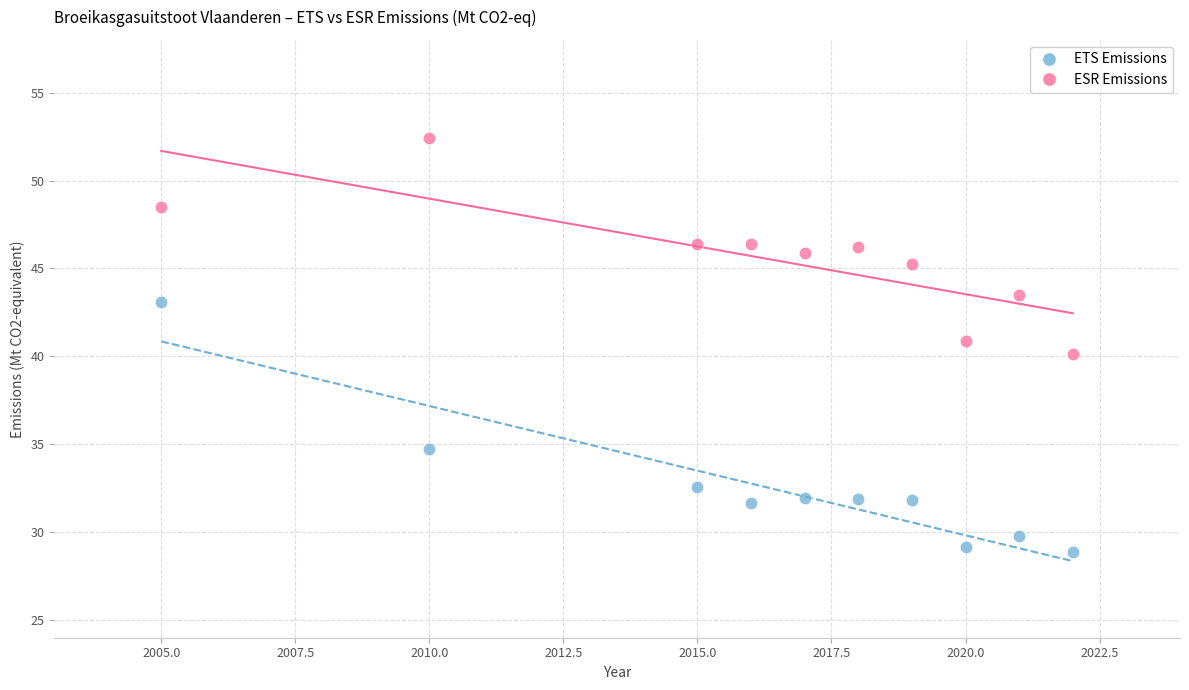

Across all data points, what is the range of Y values (max minus min)?

23.5